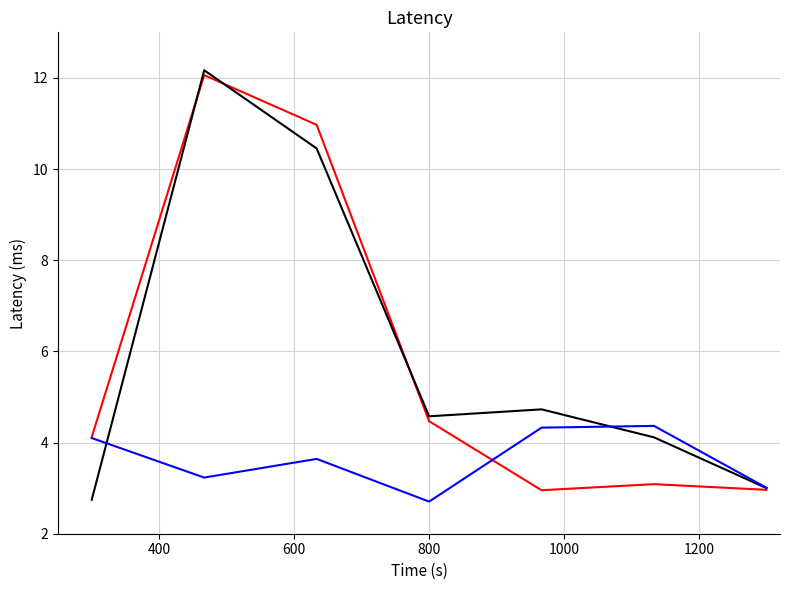

The Abonos del Período series shows 10.5 at 600. True or false?

True